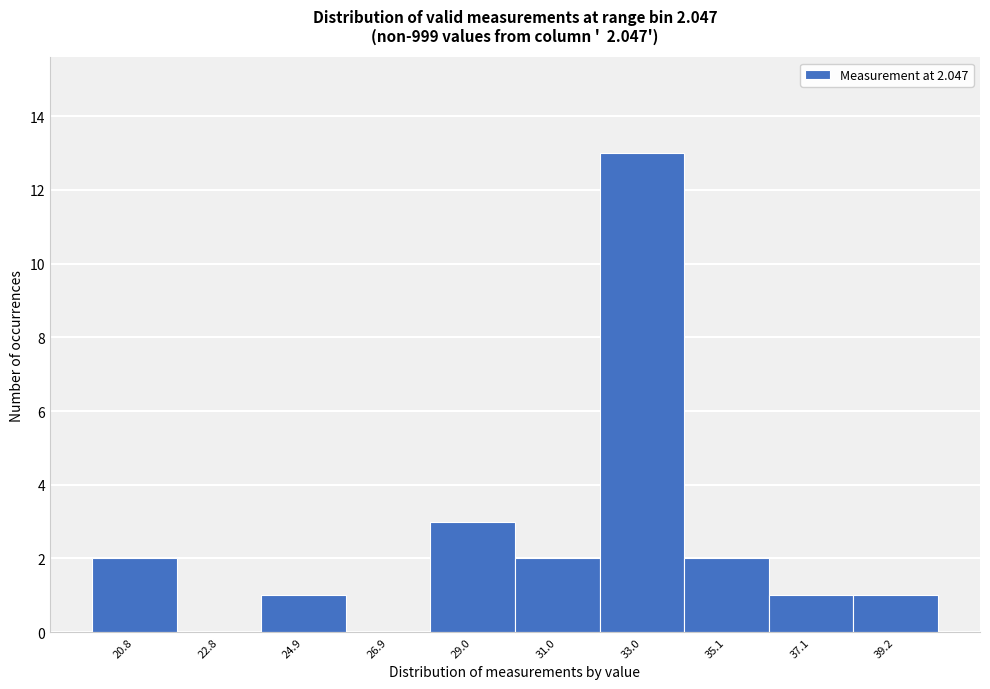

Reading left to right, extract all data points from this chart.

20.8=2	22.8=0	24.9=1	26.9=0	29.0=3	31.0=2	33.0=13	35.1=2	37.1=1	39.2=1